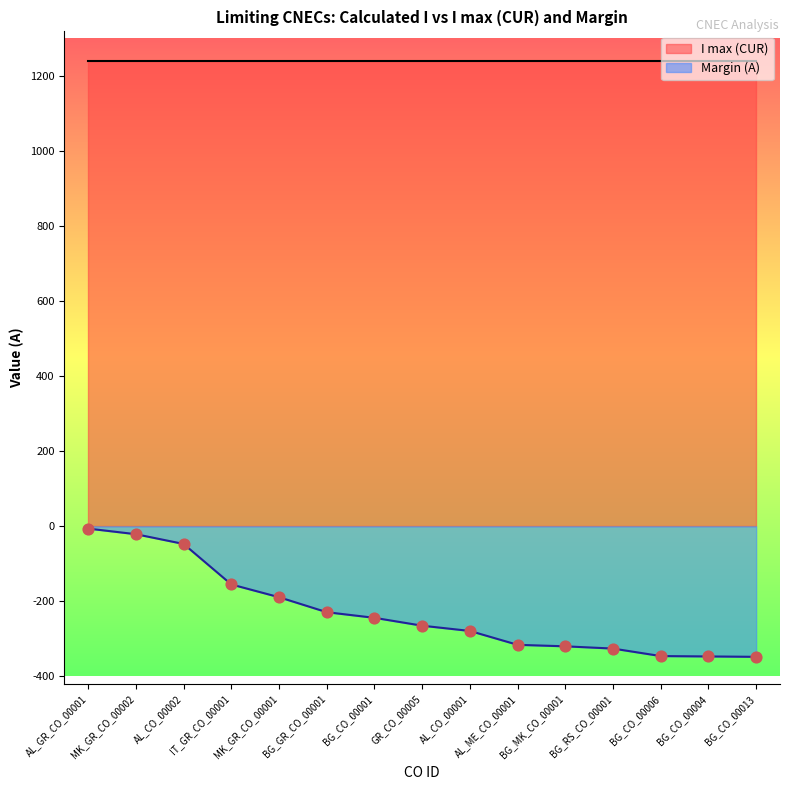

What is the change in value from AL_GR_CO_00001 to BG_RS_CO_00001?

-320